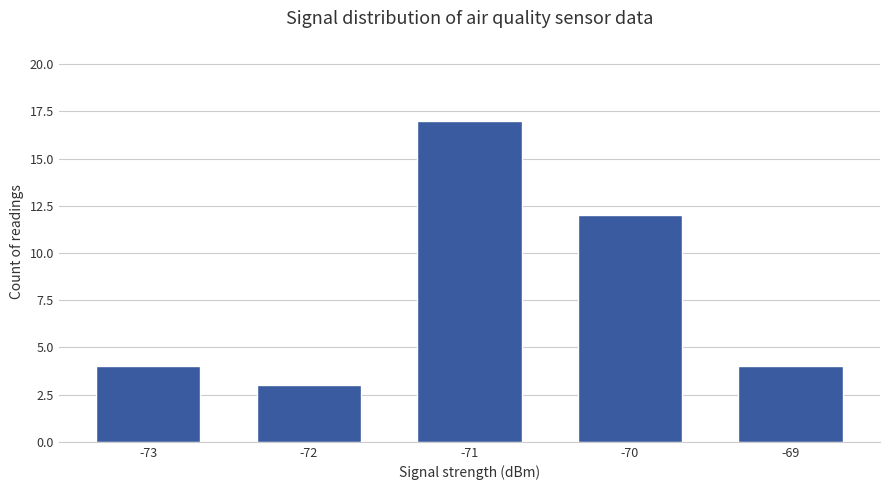

Approximately how many times larger is the value at -71 compared to -70?

1.4